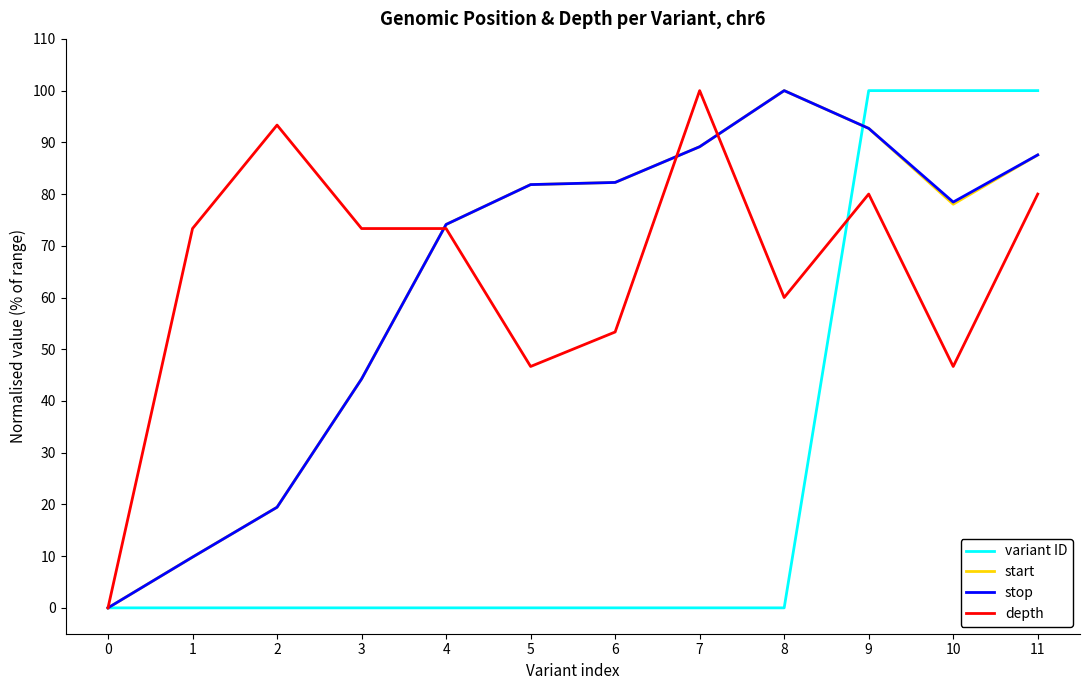

Which series changed the most between 2 and 11?

variant ID